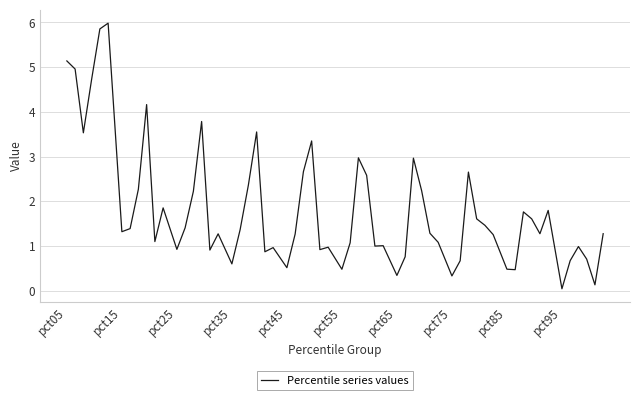

What is the maximum value shown in the chart?

6.0